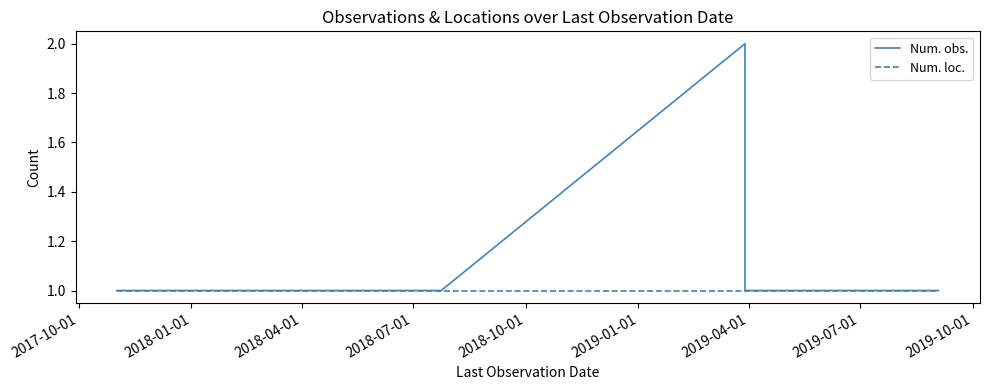

At which label is Num. loc. closest to 1?

2017-10-01